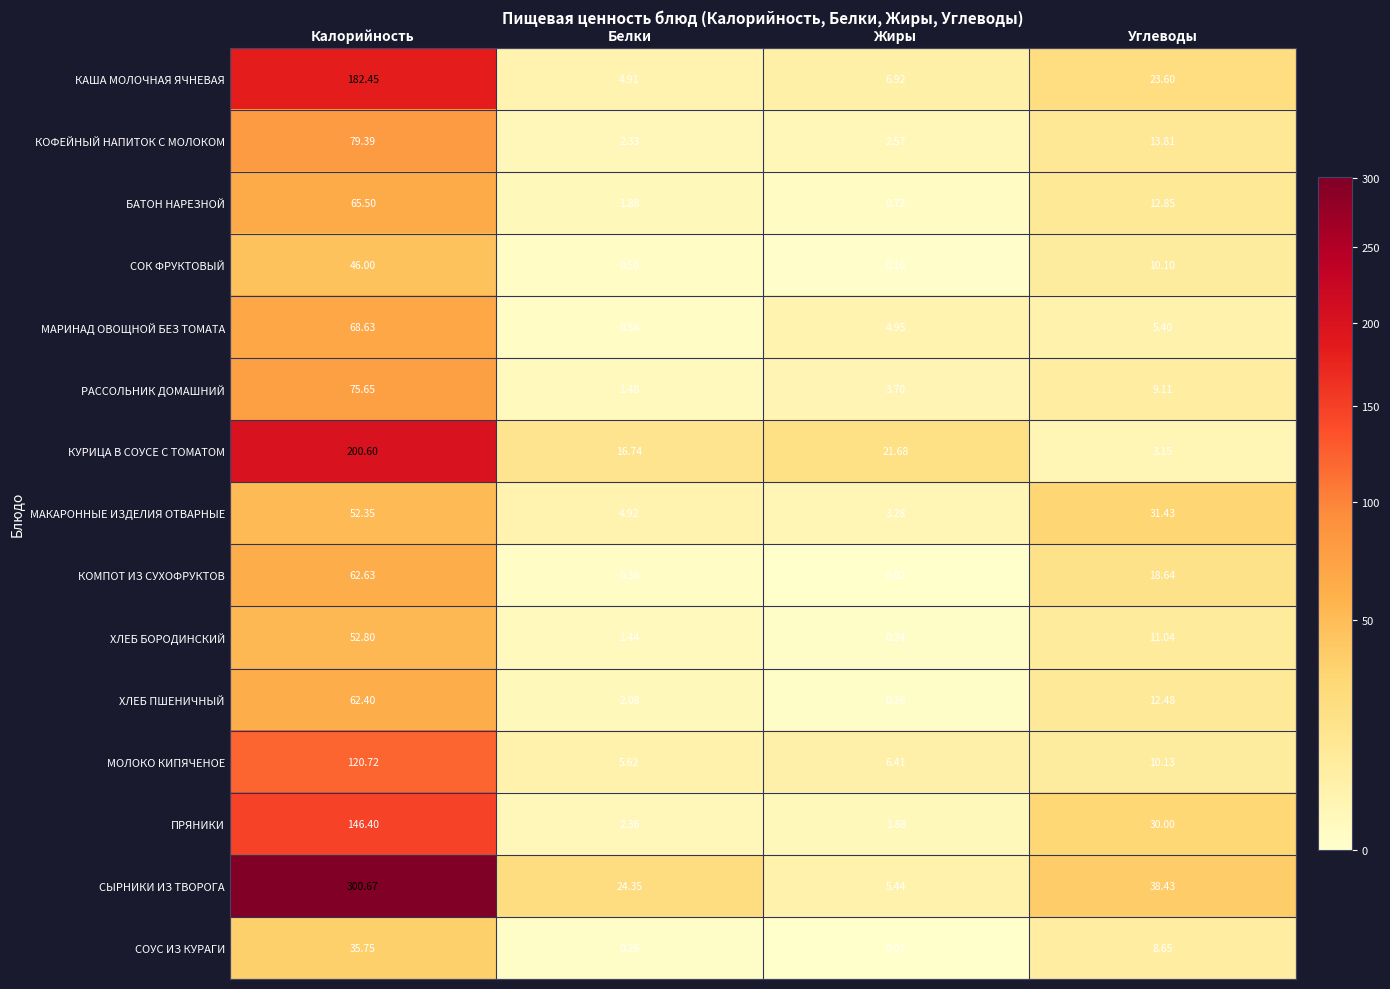

Which series changed the most between Белки and Жиры?

СЫРНИКИ ИЗ ТВОРОГА